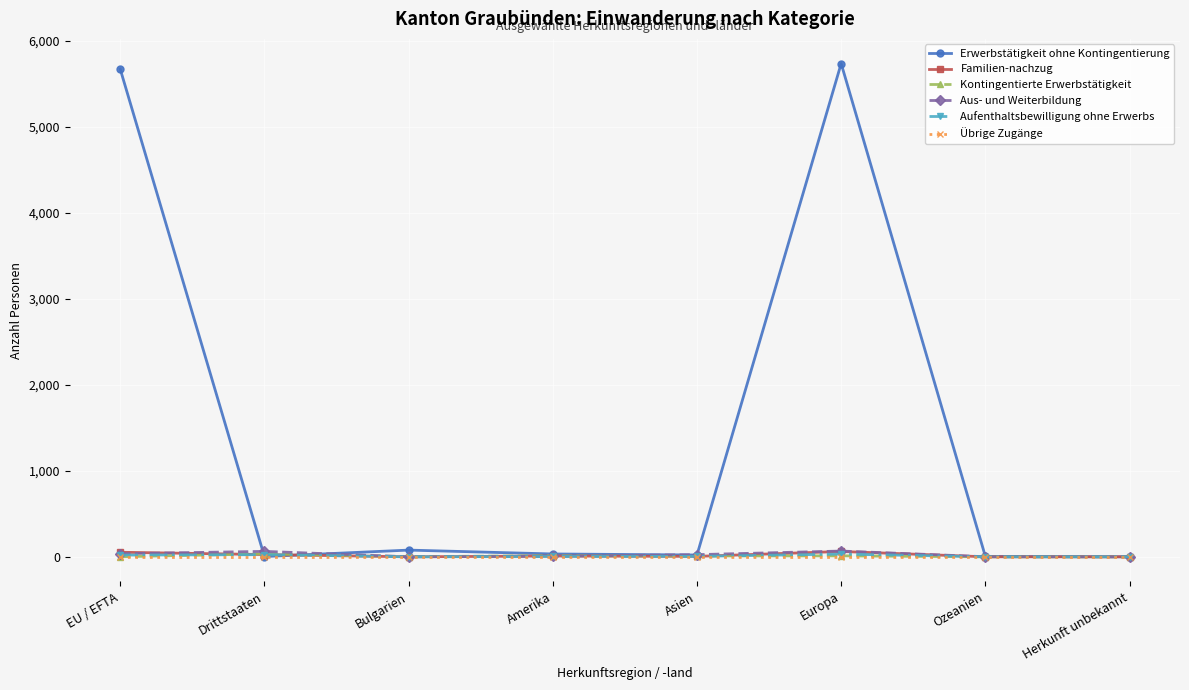

Is it true that Familien-nachzug equals 0 at Bulgarien?

True